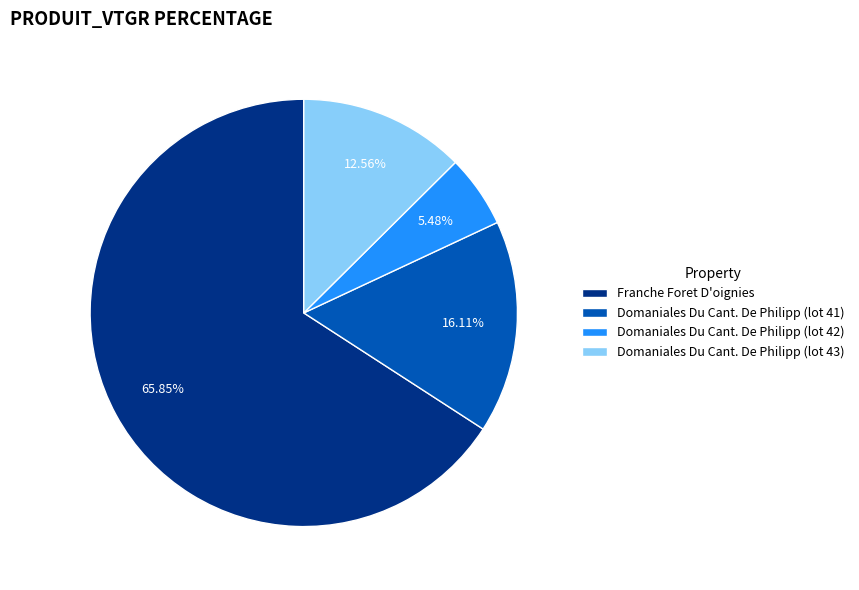

True or false: Domaniales Du Cant. De Philipp (lot 41) accounts for 8% of the total.

False